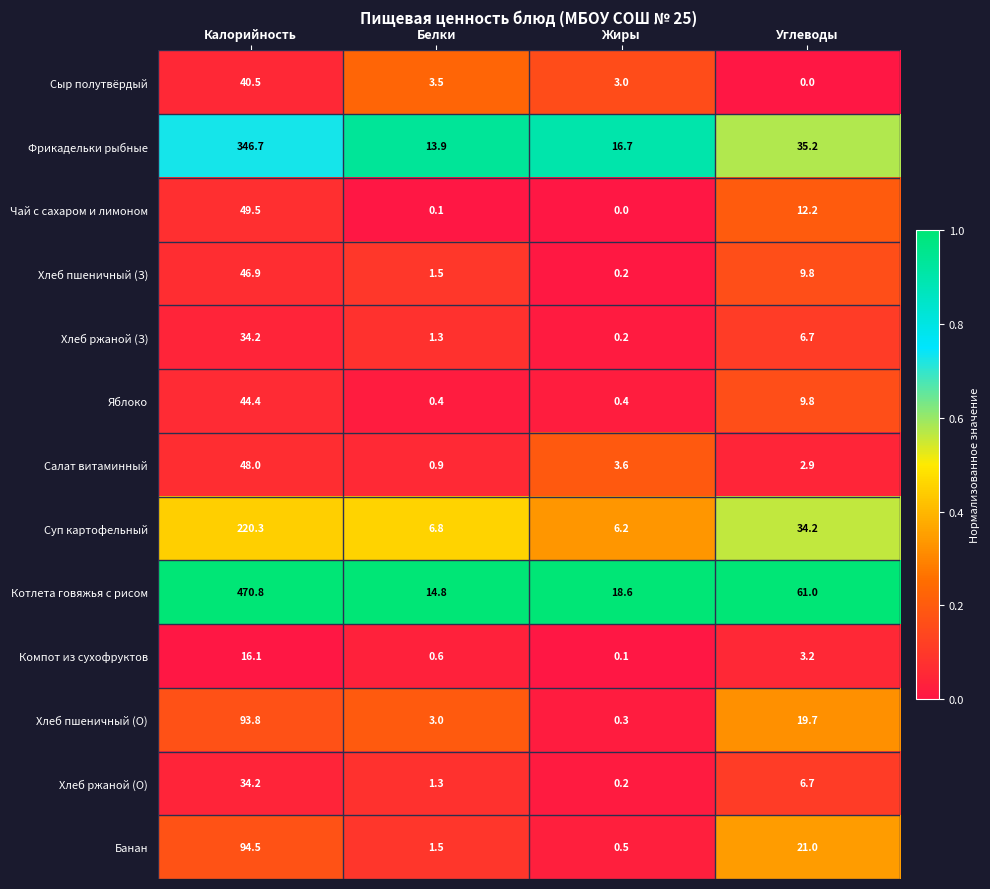

List the labels in order of Хлеб ржаной (О) value, largest first.

Калорийность, Углеводы, Белки, Жиры